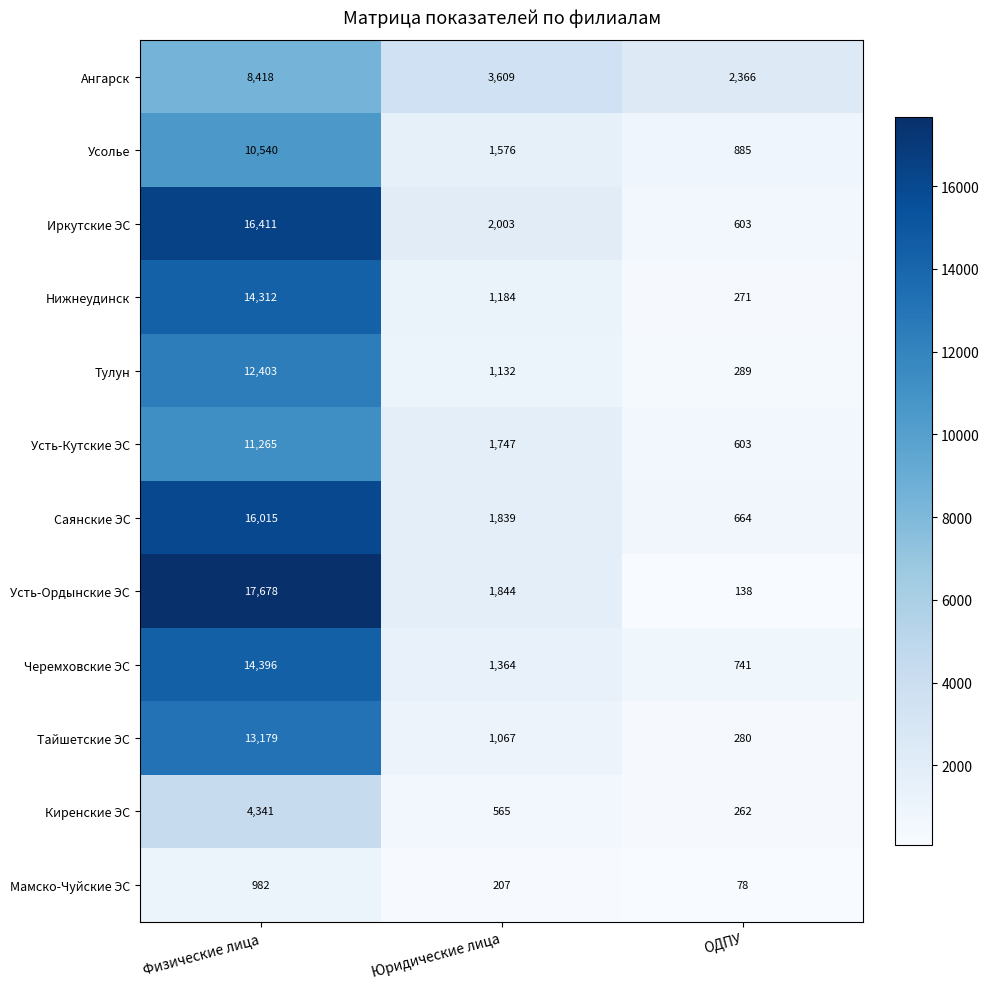

What is the highest value of the Тулун series?

12403